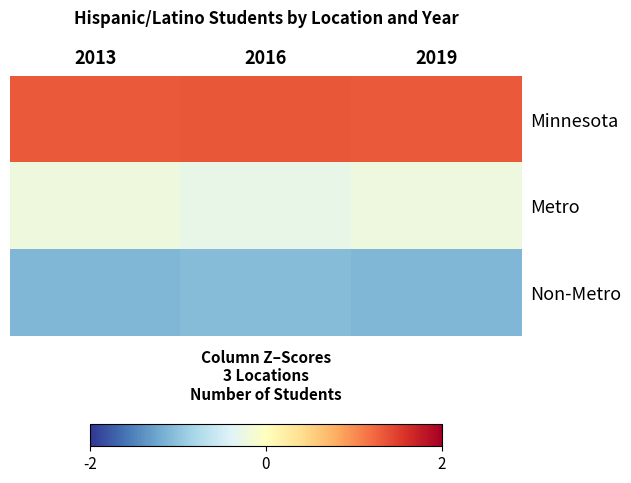

Which series changed the most between 2013 and 2019?

Metro